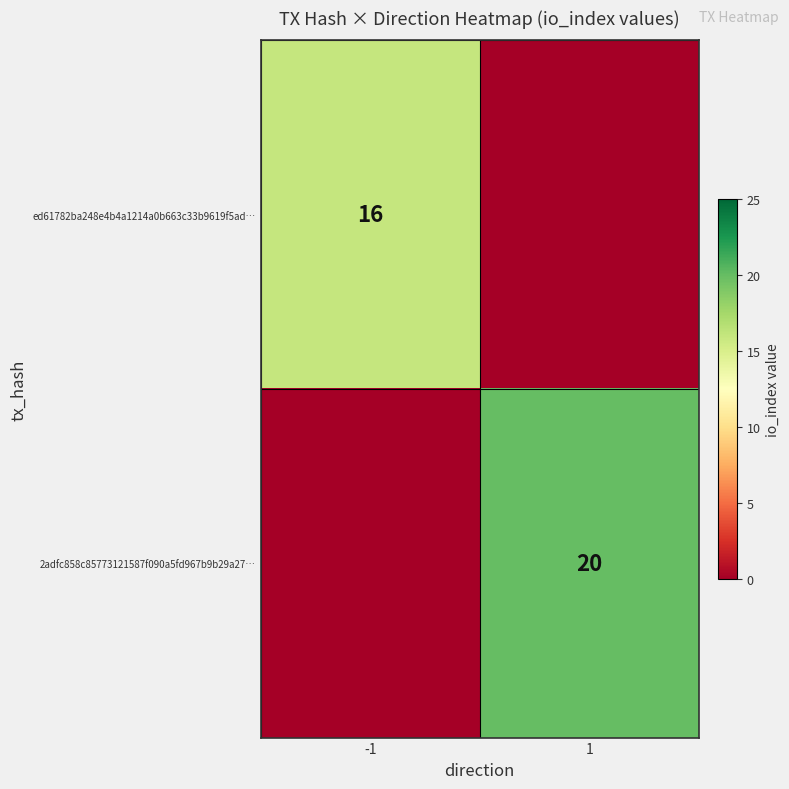

Which has a higher value, 1 or -1?

-1